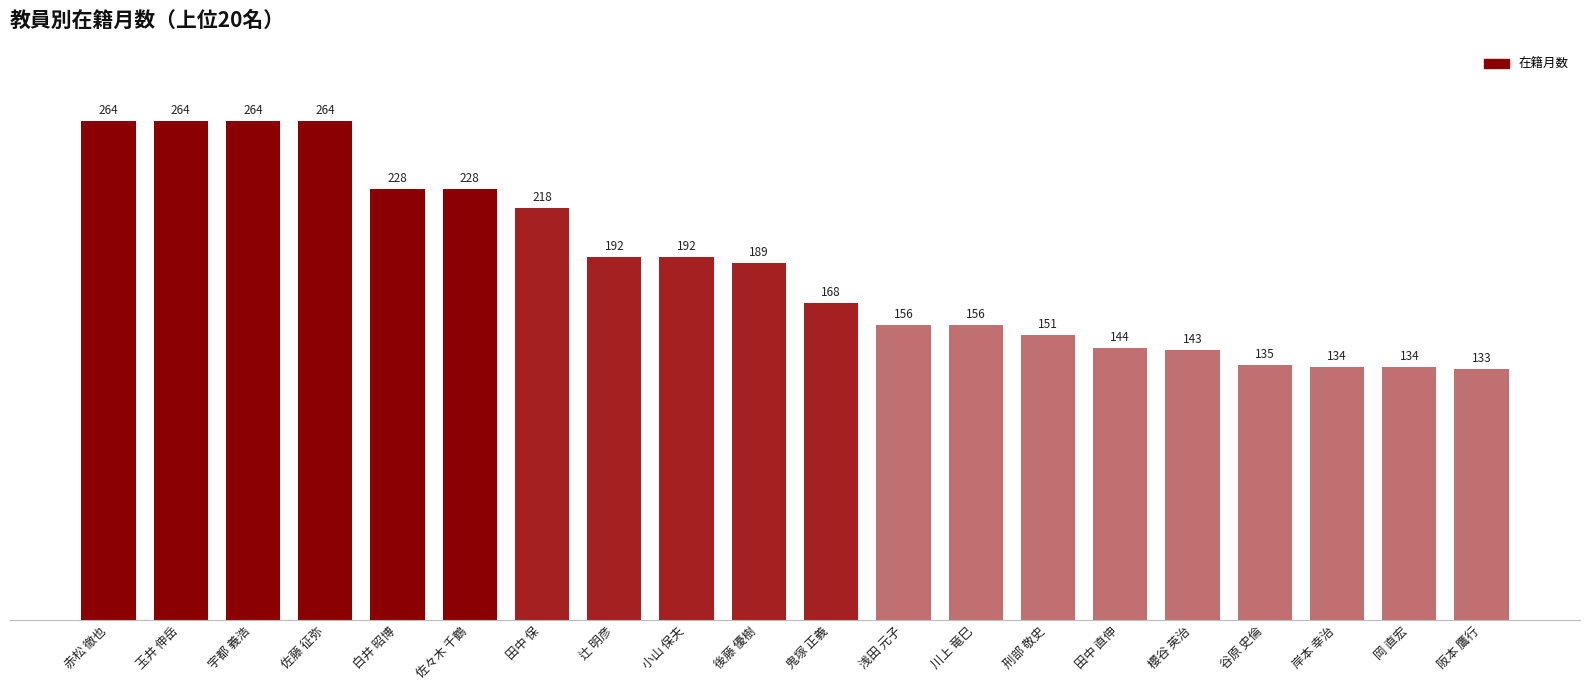

What is the minimum value shown in the chart?

133